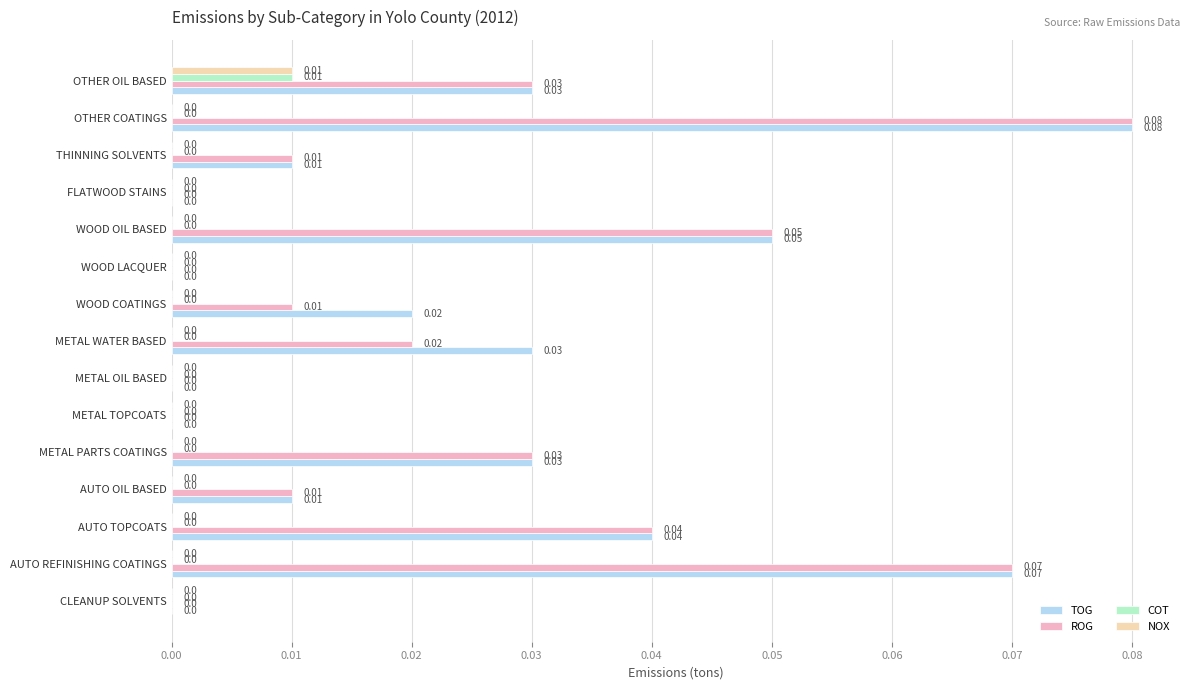

Which series has the largest total across all categories?

TOG